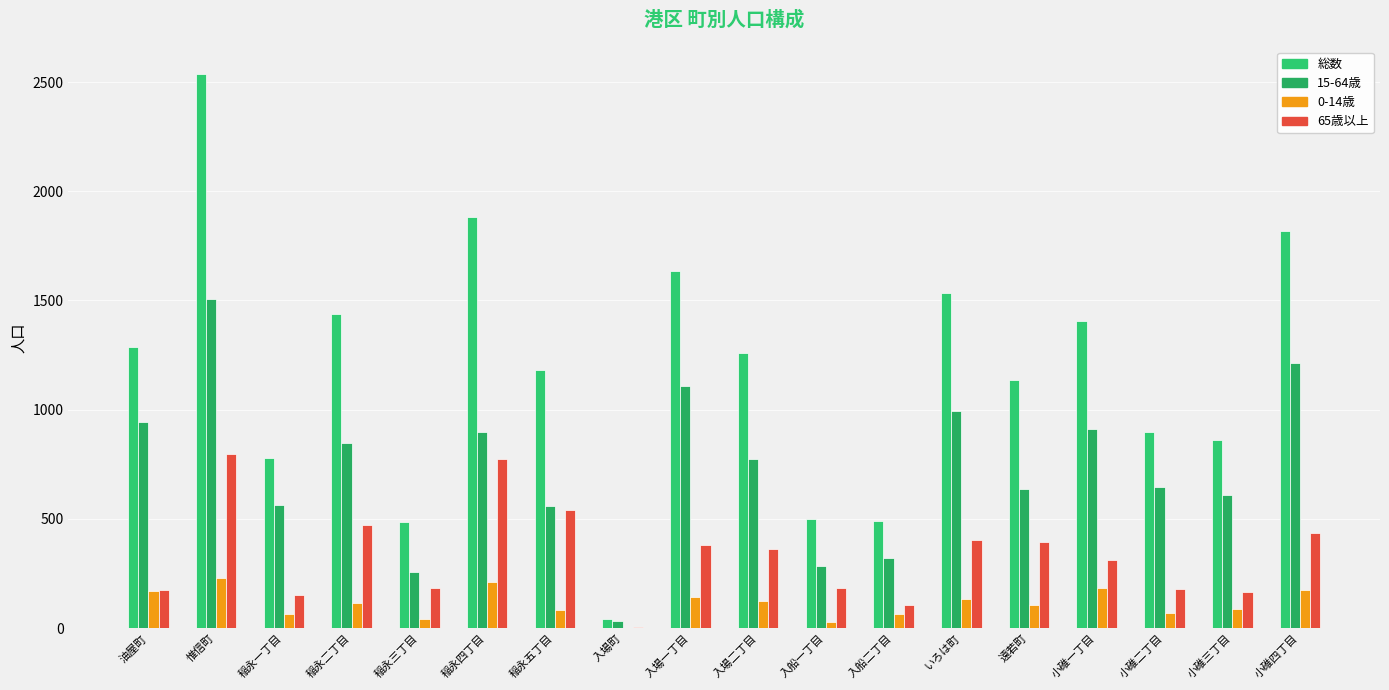

What is the average value of the 65歳以上 series?

335